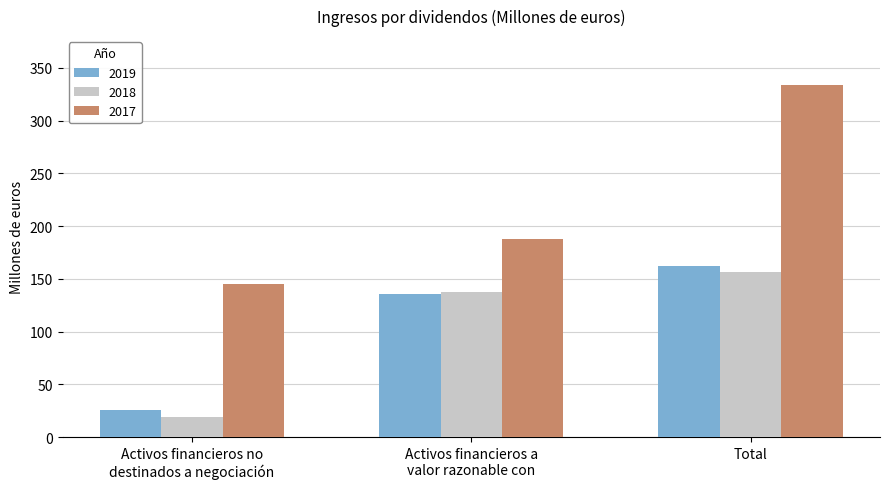

Count the number of data series in this chart.

3